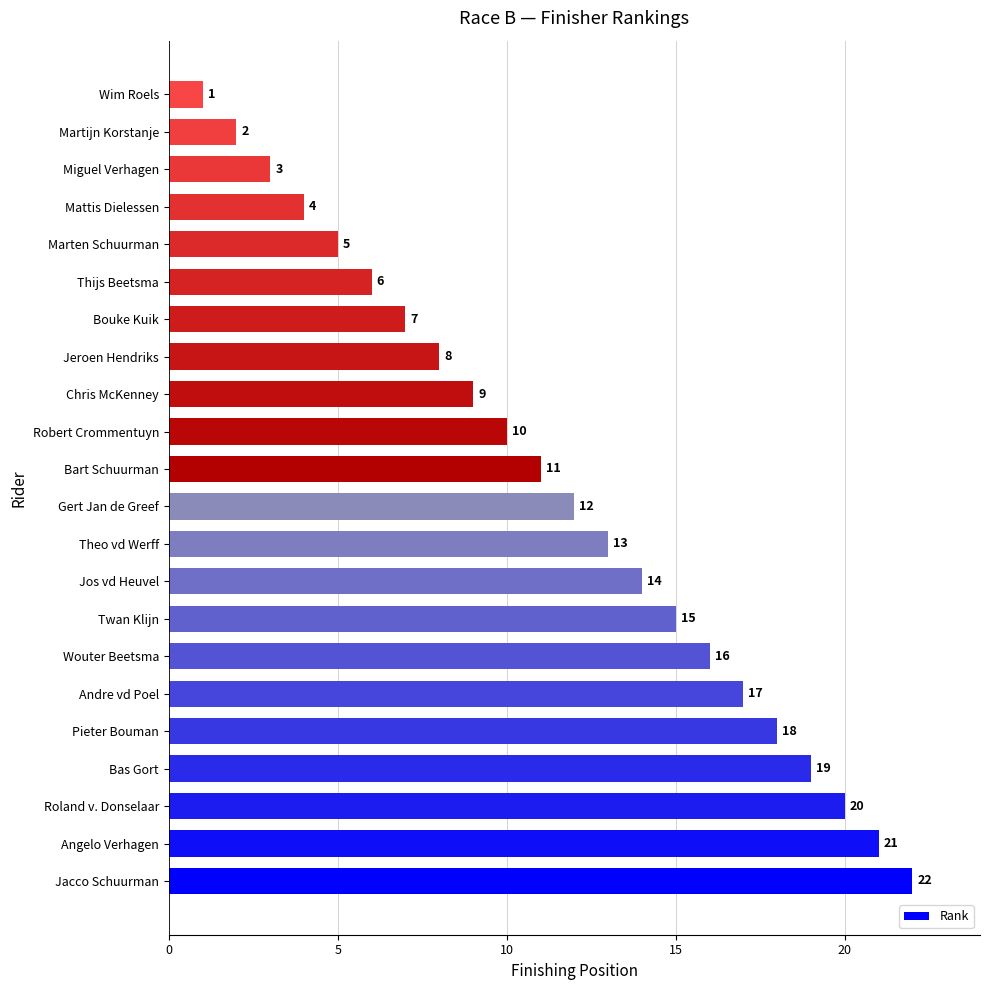

List the labels in order of value, largest first.

Jacco Schuurman, Angelo Verhagen, Roland v. Donselaar, Bas Gort, Pieter Bouman, Andre vd Poel, Wouter Beetsma, Twan Klijn, Jos vd Heuvel, Theo vd Werff, Gert Jan de Greef, Bart Schuurman, Robert Crommentuyn, Chris McKenney, Jeroen Hendriks, Bouke Kuik, Thijs Beetsma, Marten Schuurman, Mattis Dielessen, Miguel Verhagen, Martijn Korstanje, Wim Roels